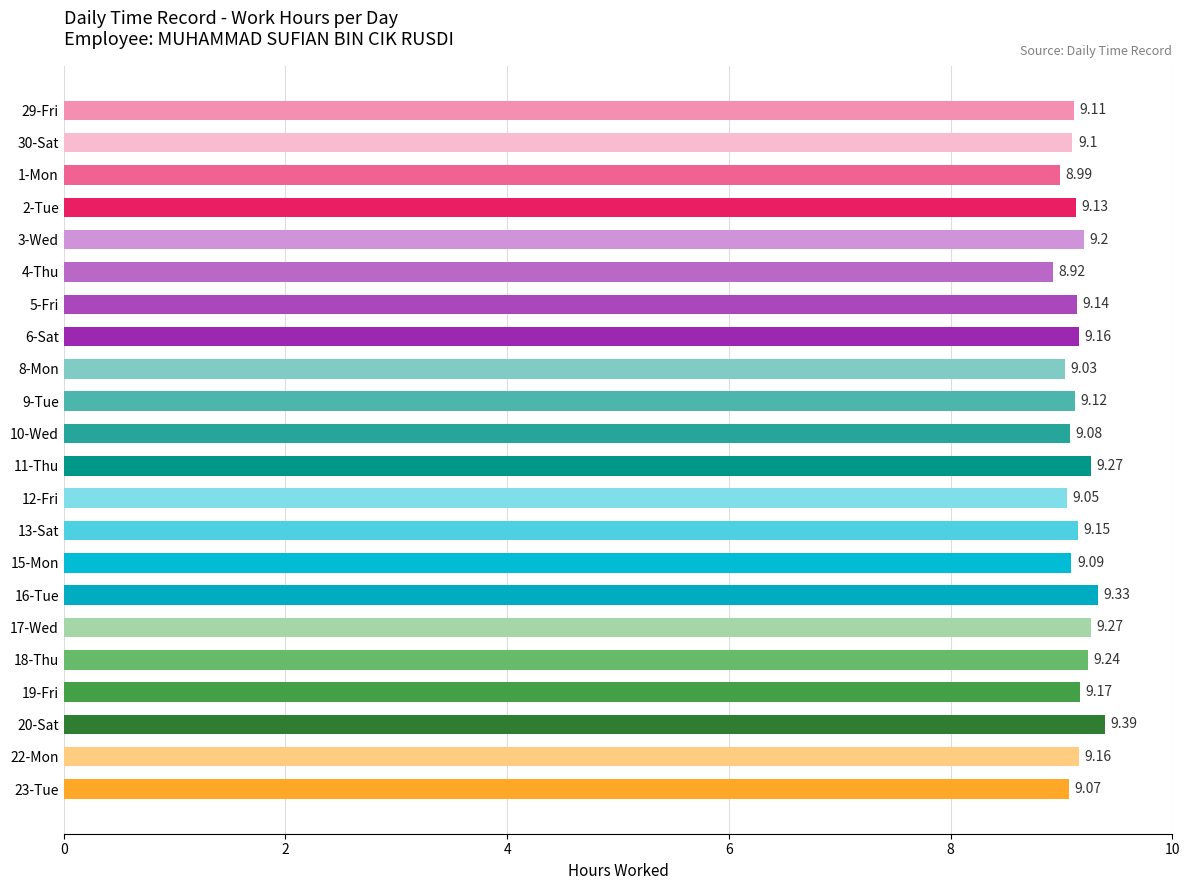

What is the difference between the second highest and minimum values?

0.4